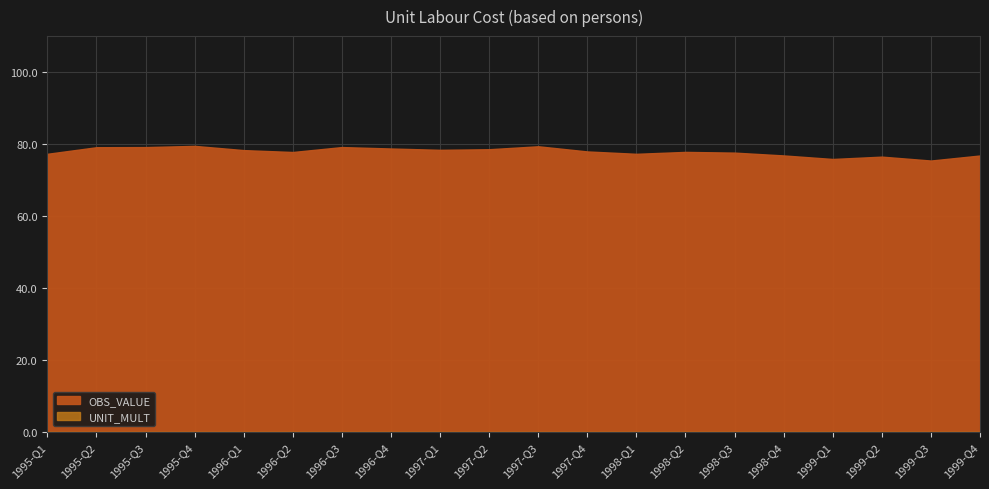

What is the label of the 12th point from the left?

1997-Q4